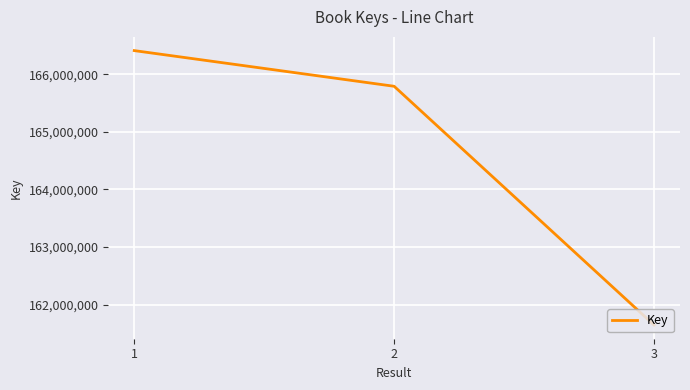

What value does the data have at 1?

166408960